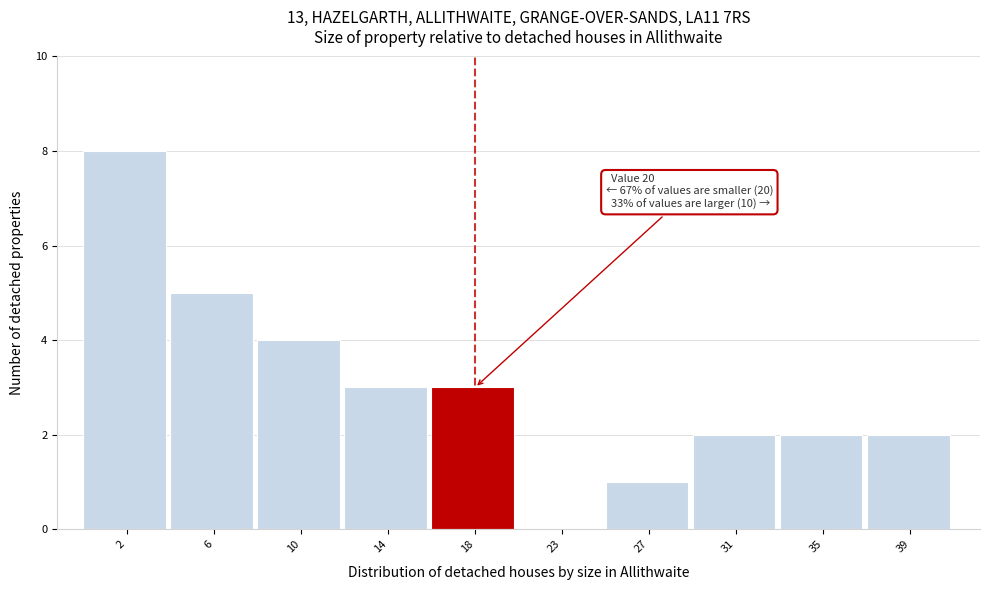

Reading left to right, extract all data points from this chart.

2=8	6=5	10=4	14=3	18=3	23=0	27=1	31=2	35=2	39=2